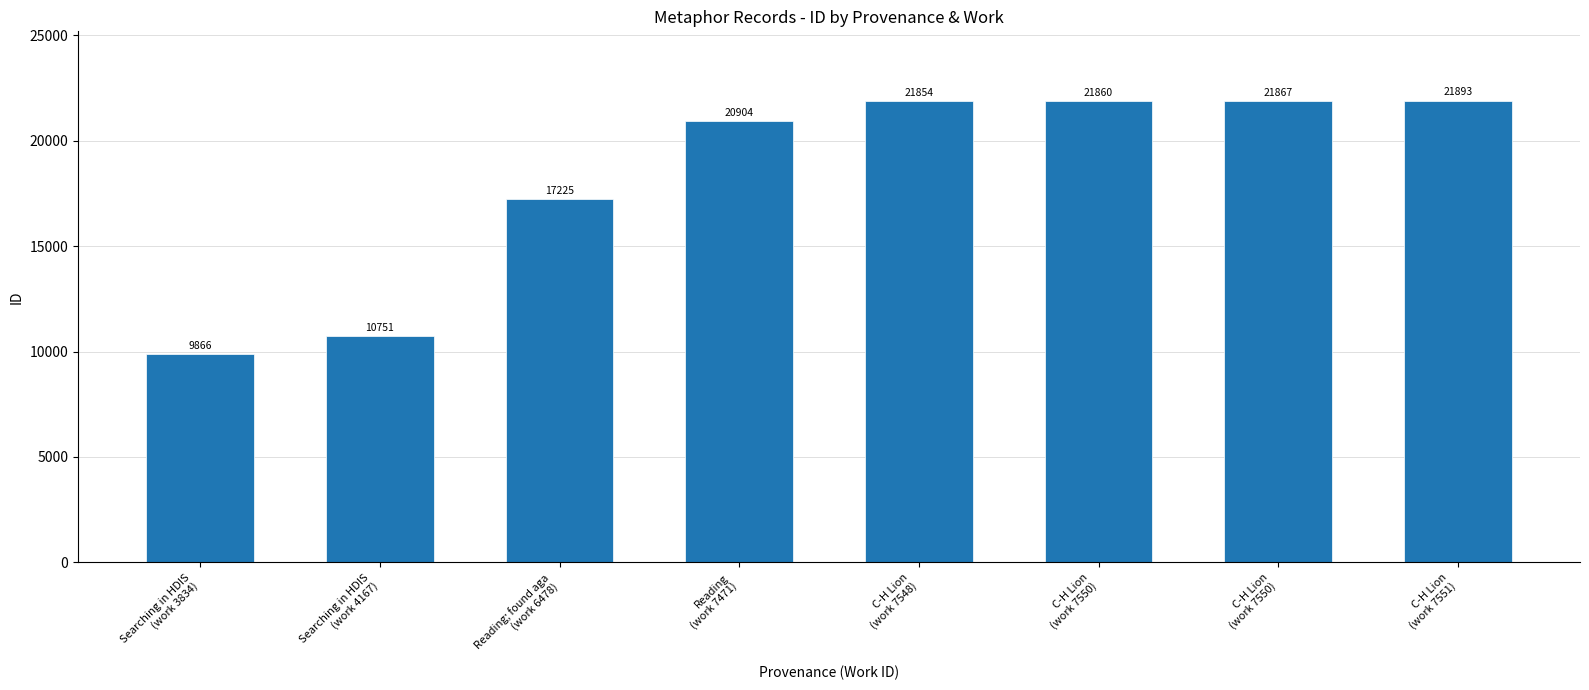

Where does the data first go above 21854?

C-H Lion
(work 7550)